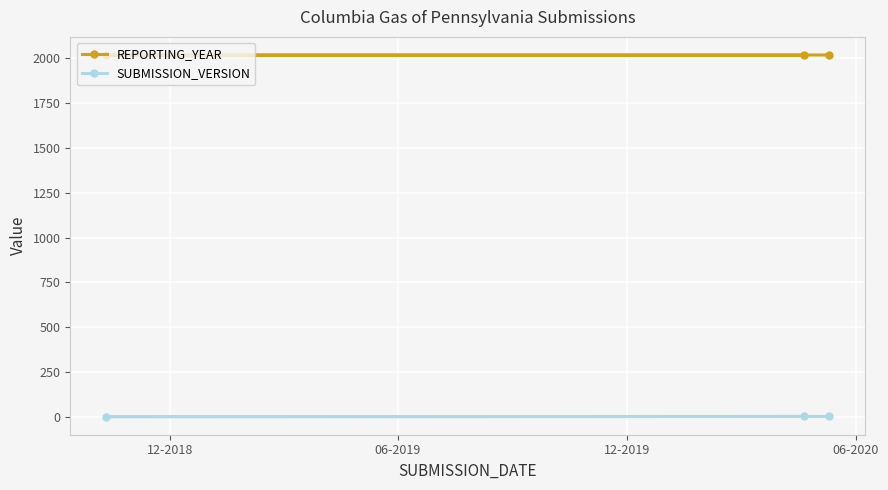

Which series has the largest total across all categories?

REPORTING_YEAR